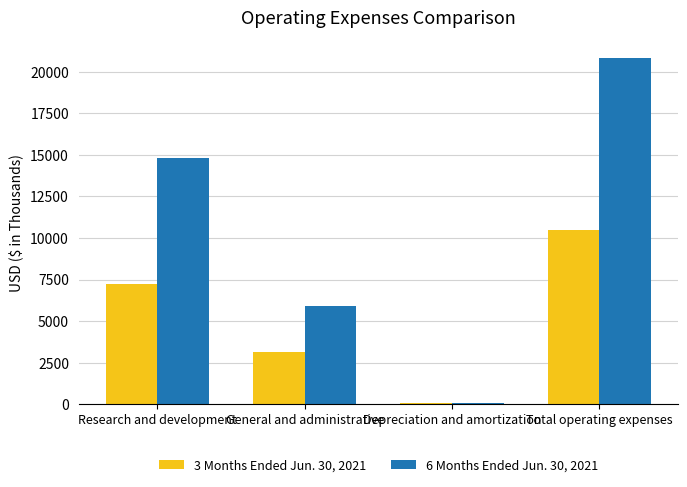

What is the spread (max minus min) of values at General and administrative?

2778